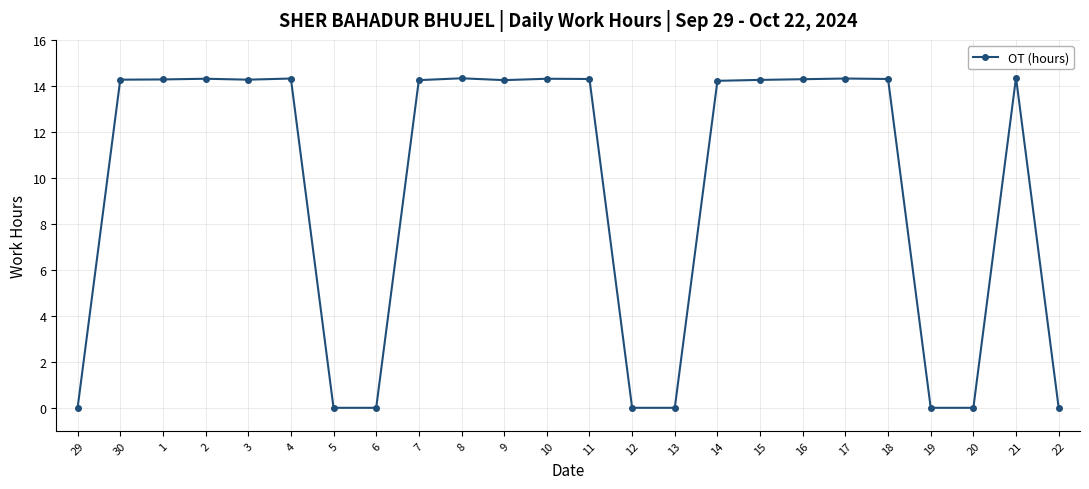

Is it true that the value at 12 is 0.0?

True